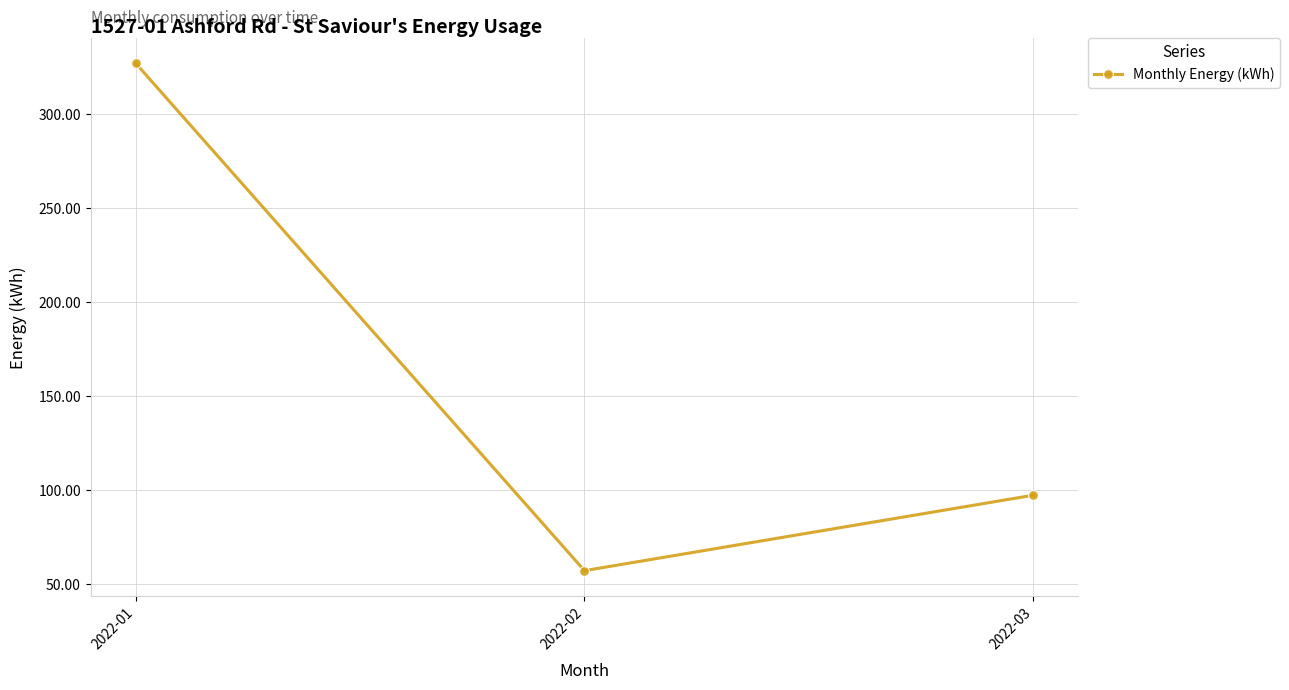

List the labels in order of value, smallest first.

2022-02, 2022-03, 2022-01